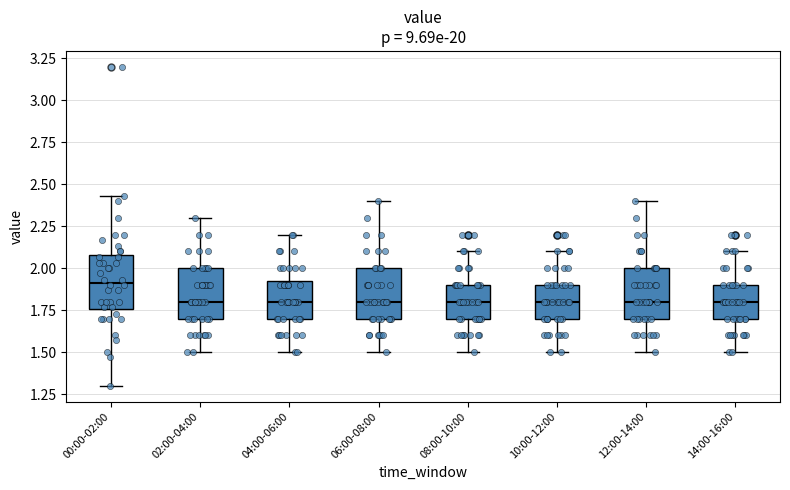

Which box's median line is the highest?

00:00-02:00